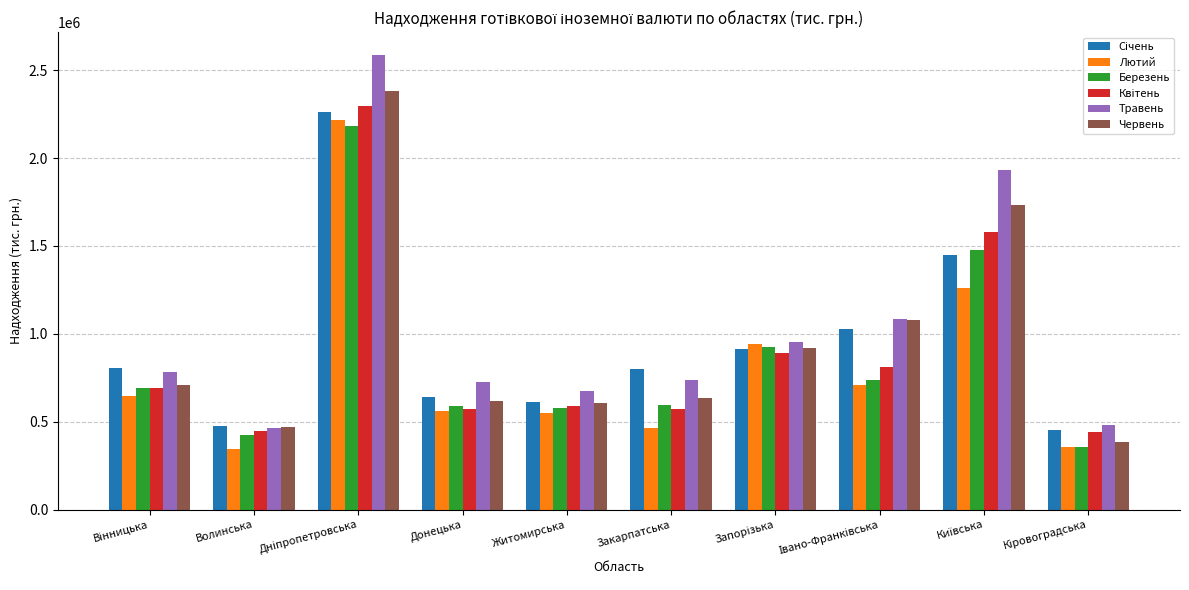

Which series has the widest spread of values?

Травень